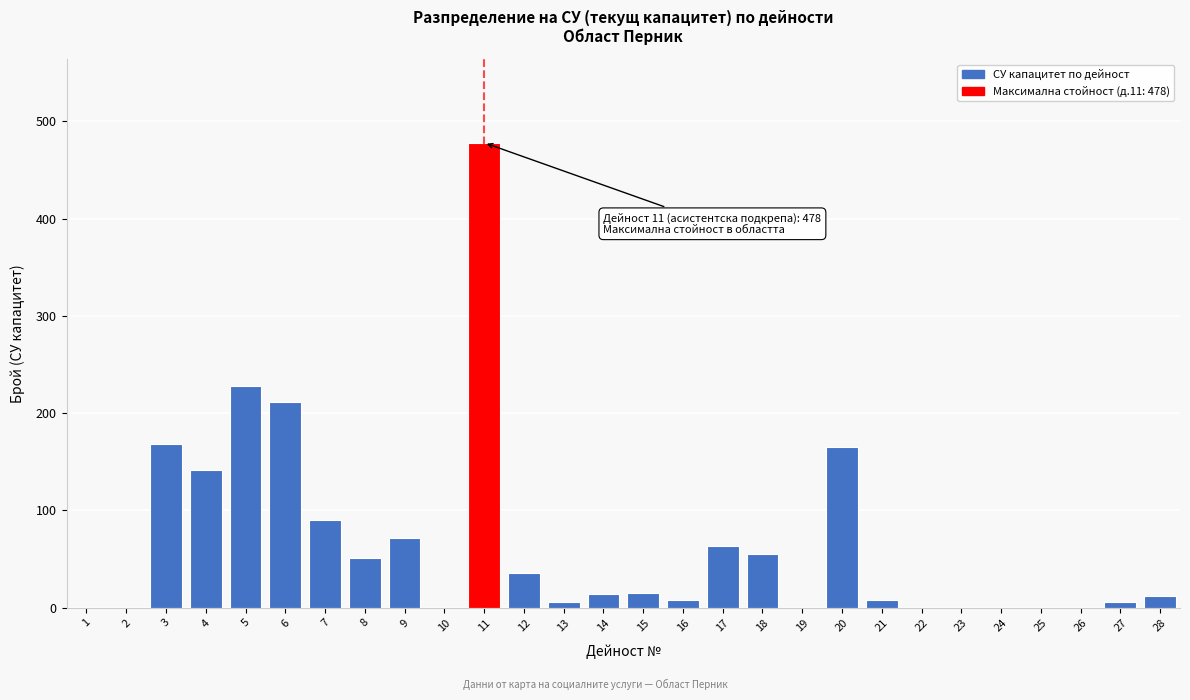

The value at 18 is 55. True or false?

True